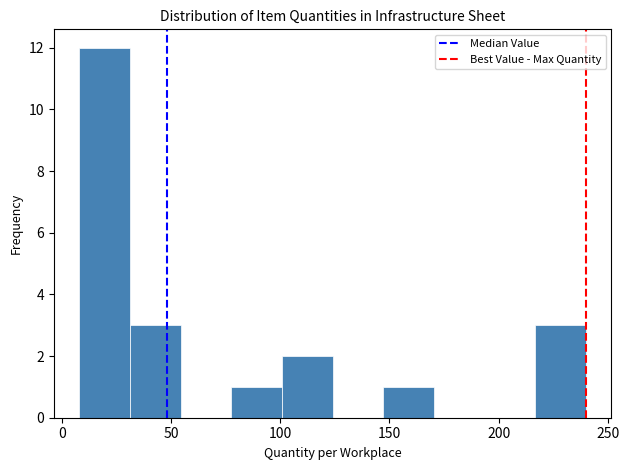

How tall is the bar that spans 30 to 55 on the x-axis? Neither the bar edges nor the heights are printed on the chart, so give them approximately, as read against the axes.

3